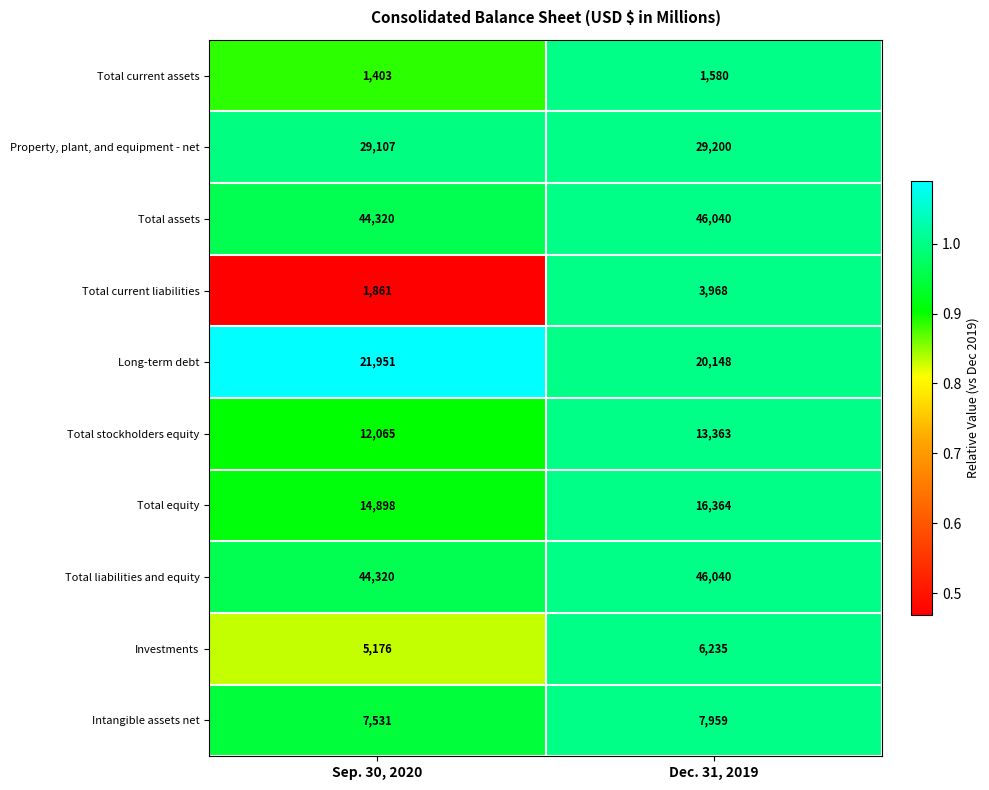

What is the lowest value of the Investments series?

5176